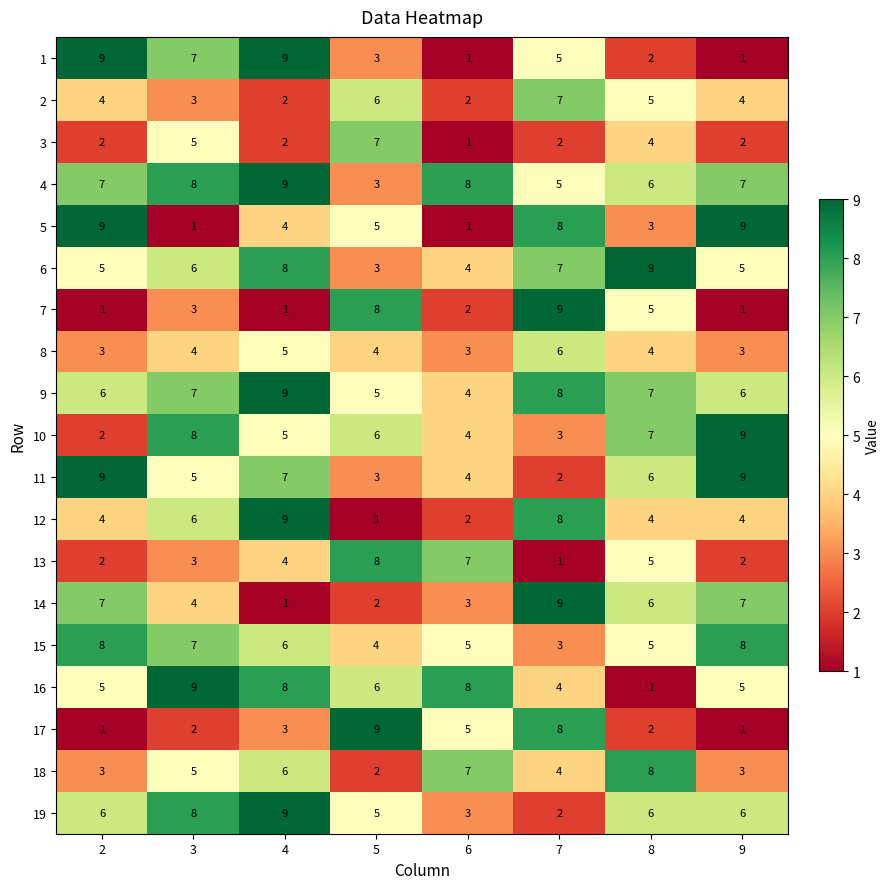

The value of 6 at 8 is 9. True or false?

True